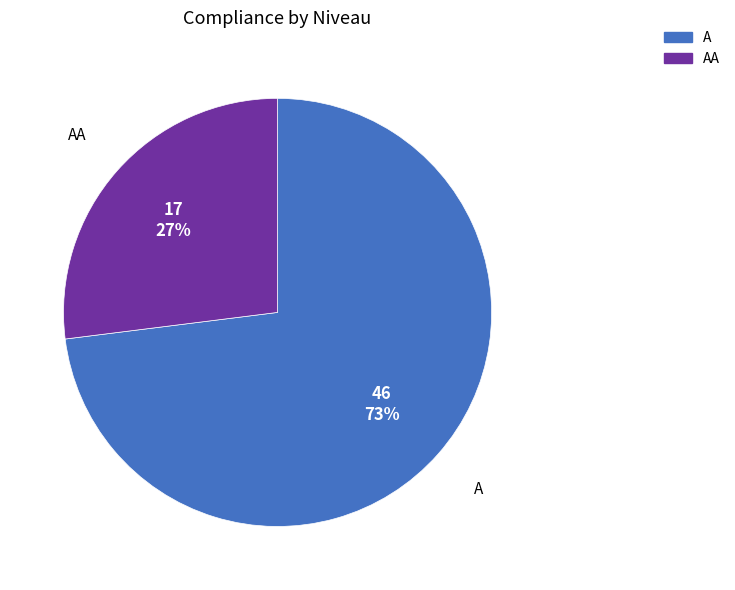

Is there a majority slice in this chart?

Yes